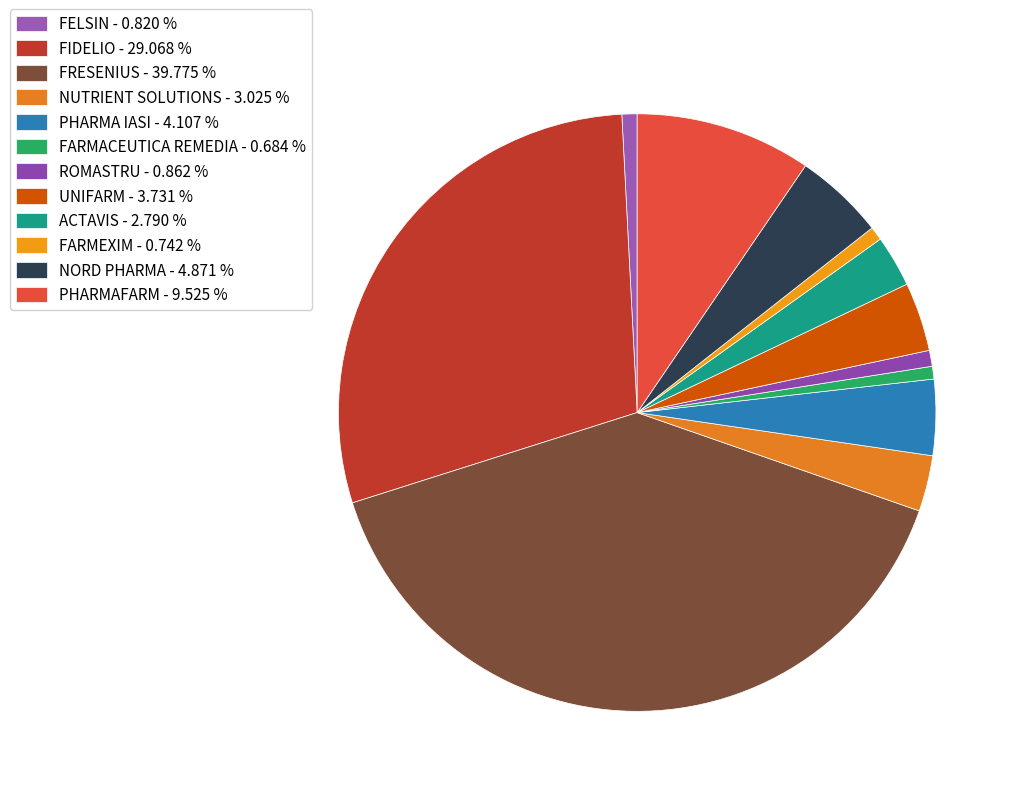

How many slices are in this pie chart?

12